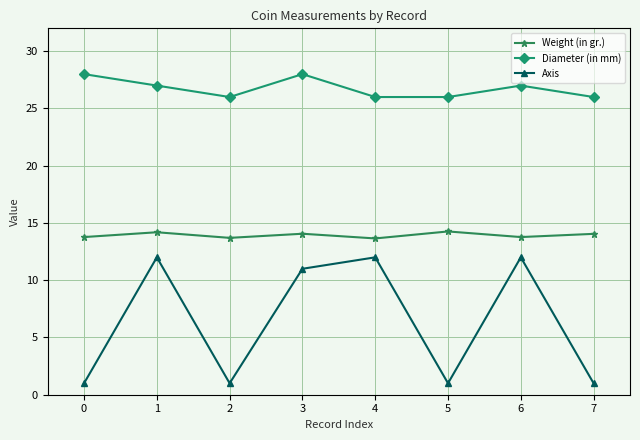

At which category does Axis reach its first local valley?

2